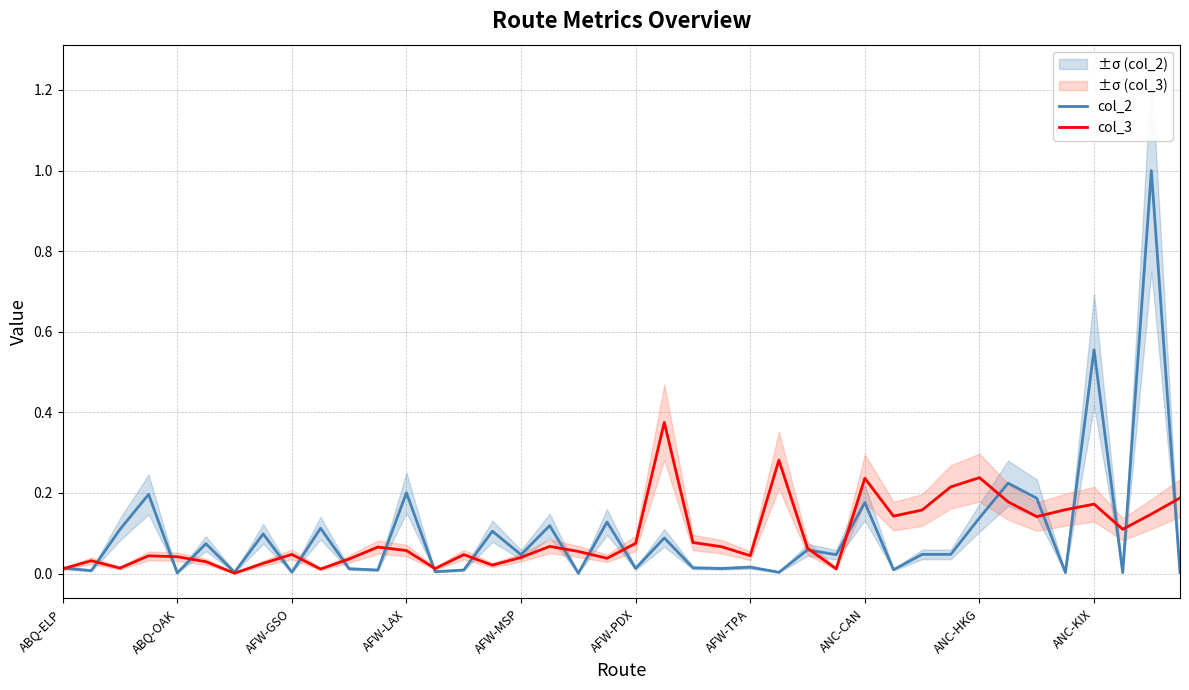

What is the average value of the col_2 series?

0.1